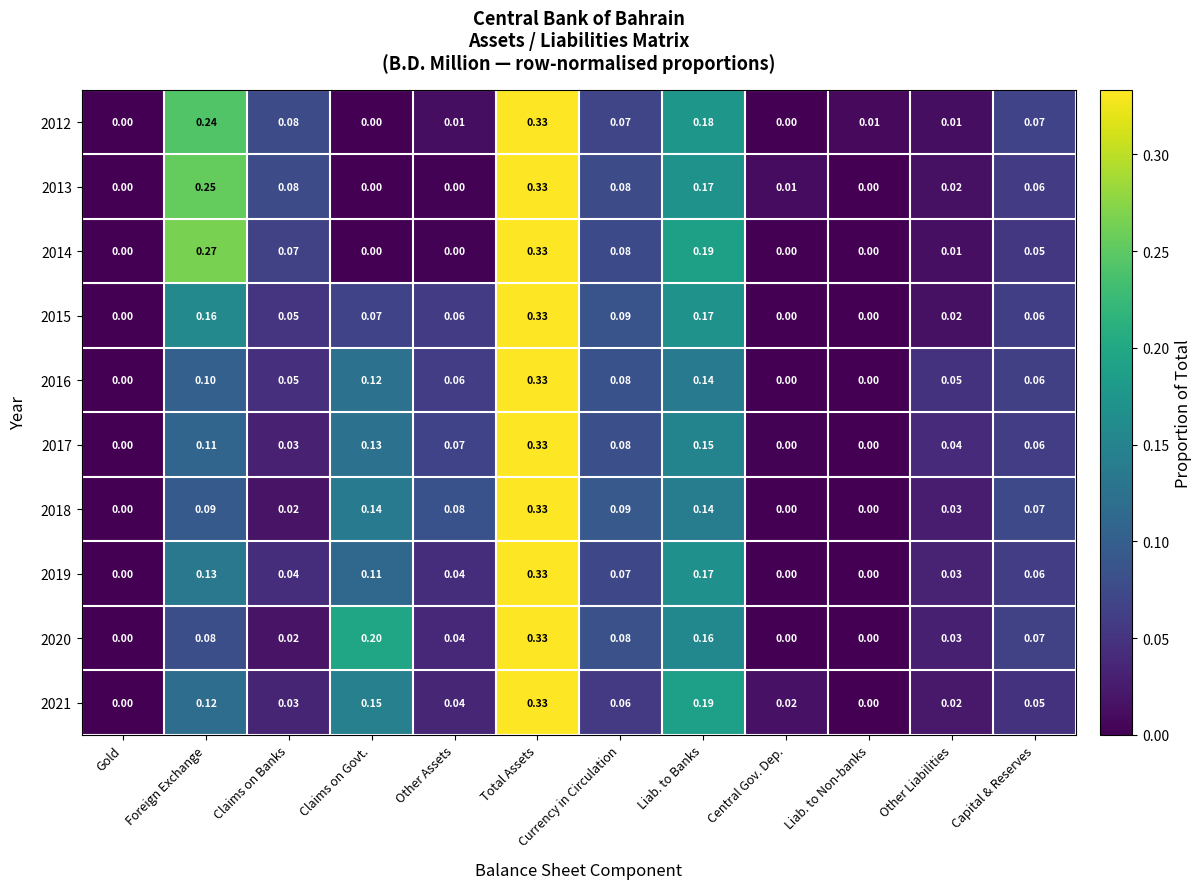

At which category is the sum across all series the highest?

Total Assets